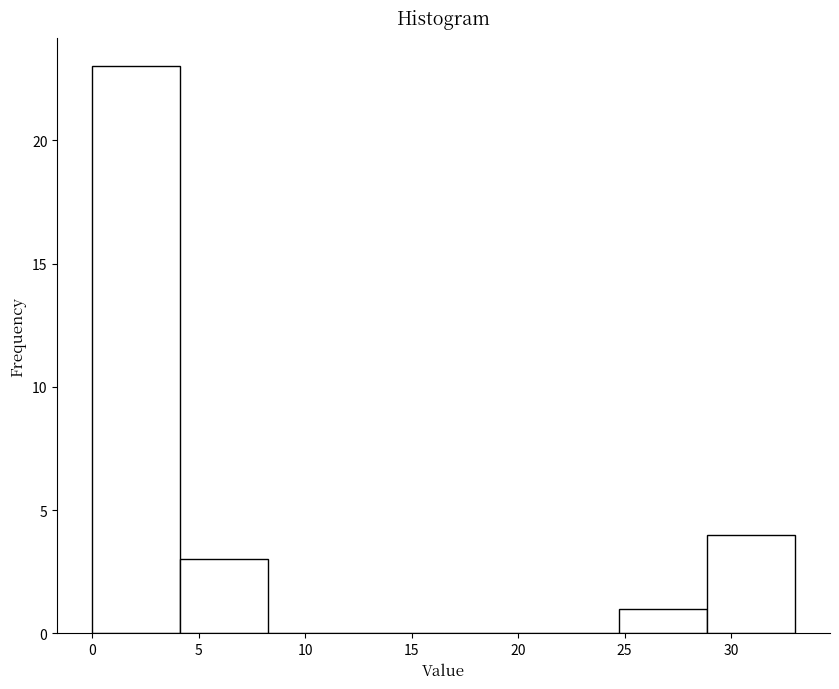

Reading left to right, list every bar in this chart as the range it spans on the x-axis followed by its height. Neither the bar edges nor the heights are printed on the chart, so give them approximately, as read against the axes.

0.0 to 4.0: 23
4.0 to 8.5: 3
8.5 to 12.5: 0
12.5 to 16.5: 0
16.5 to 20.5: 0
20.5 to 25.0: 0
25.0 to 29.0: 1
29.0 to 33.0: 4